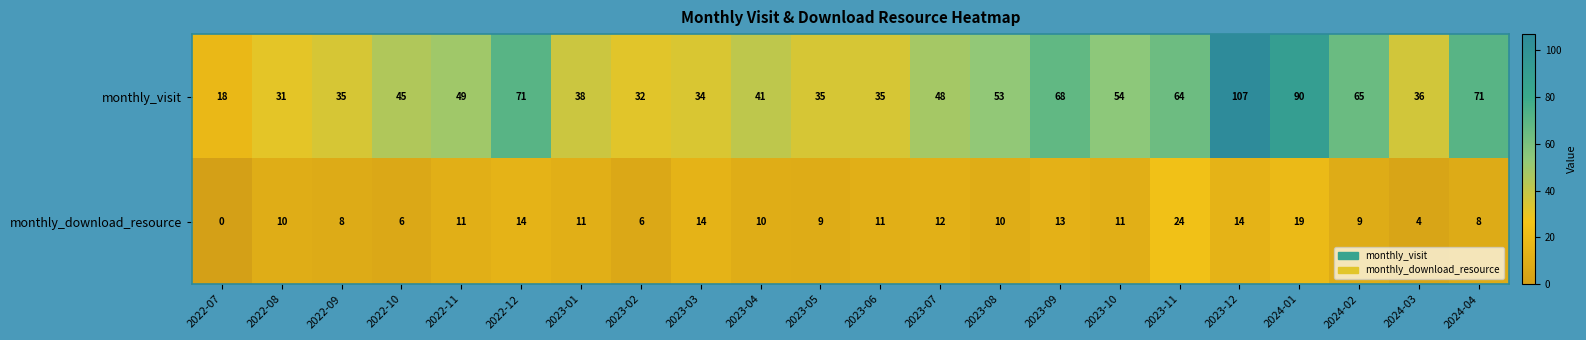

What is the difference between the maximum and second lowest values in the monthly_visit series?

76